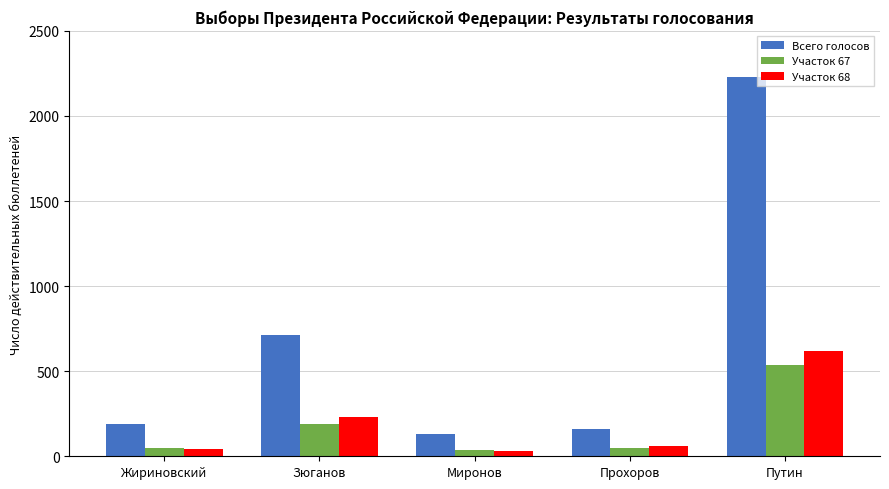

What is the maximum value shown in the chart?

2228